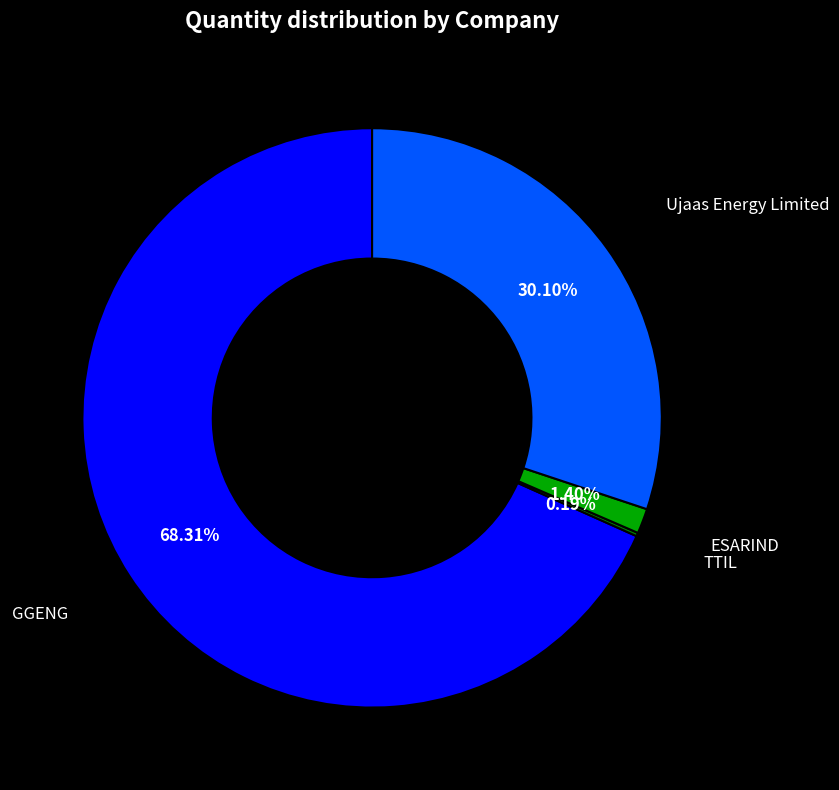

Is there a majority slice in this chart?

Yes